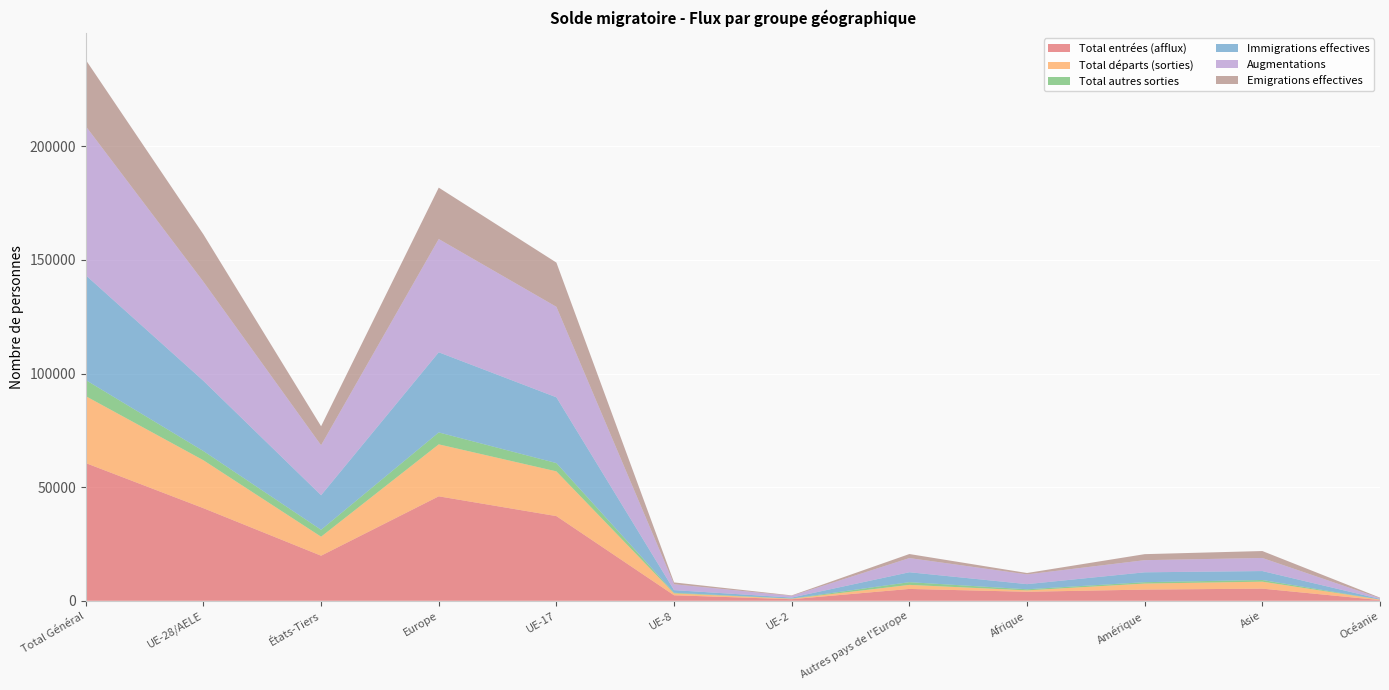

Reading right to left, what are all the values shown in this chart?

Total entrées (afflux): Océanie=305	Asie=5352	Amérique=4933	Afrique=3978	Autres pays de l'Europe=5222	UE-2=705	UE-8=2436	UE-17=37271	Europe=45975	États-Tiers=19848	UE-28/AELE=40753	Total Général=60601
Total départs (sorties): Océanie=241	Asie=3066	Amérique=2652	Afrique=617	Autres pays de l'Europe=1783	UE-2=211	UE-8=833	UE-17=19689	Europe=22867	États-Tiers=8362	UE-28/AELE=21084	Total Général=29446
Total autres sorties: Océanie=27	Asie=737	Amérique=605	Afrique=476	Autres pays de l'Europe=1193	UE-2=59	UE-8=259	UE-17=3639	Europe=5243	États-Tiers=3041	UE-28/AELE=4050	Total Général=7091
Immigrations effectives: Océanie=260	Asie=3936	Amérique=4351	Afrique=2265	Autres pays de l'Europe=4373	UE-2=455	UE-8=1179	UE-17=28945	Europe=35267	États-Tiers=15209	UE-28/AELE=30894	Total Général=46103
Augmentations: Océanie=324	Asie=5755	Amérique=5340	Afrique=4283	Autres pays de l'Europe=6230	UE-2=745	UE-8=2575	UE-17=39814	Europe=49831	États-Tiers=21992	UE-28/AELE=43601	Total Général=65593
Emigrations effectives: Océanie=241	Asie=3056	Amérique=2647	Afrique=616	Autres pays de l'Europe=1781	UE-2=211	UE-8=810	UE-17=19466	Europe=22619	États-Tiers=8344	UE-28/AELE=20838	Total Général=29182